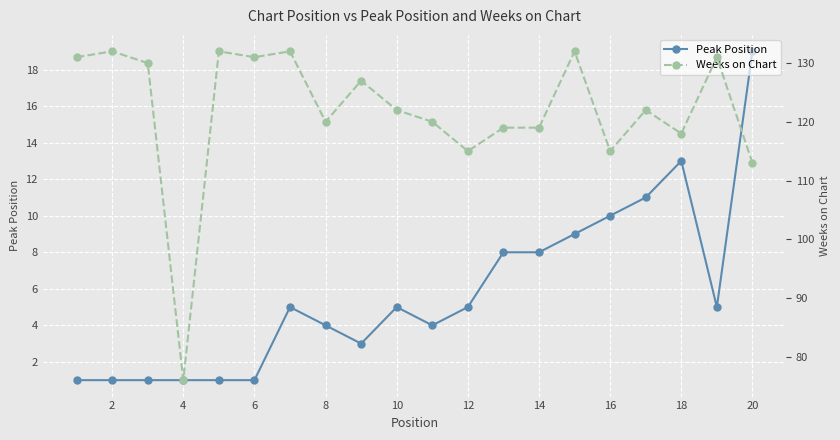

What is the highest value of the Peak Position series?

19